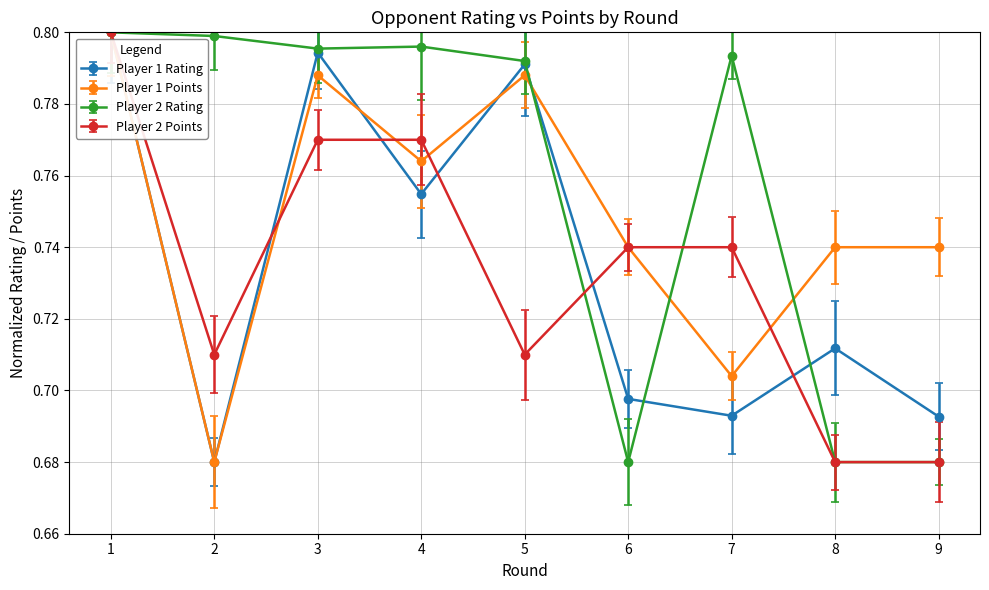

Rank the series at 7 from lowest to highest value.

Player 1 Rating, Player 1 Points, Player 2 Points, Player 2 Rating